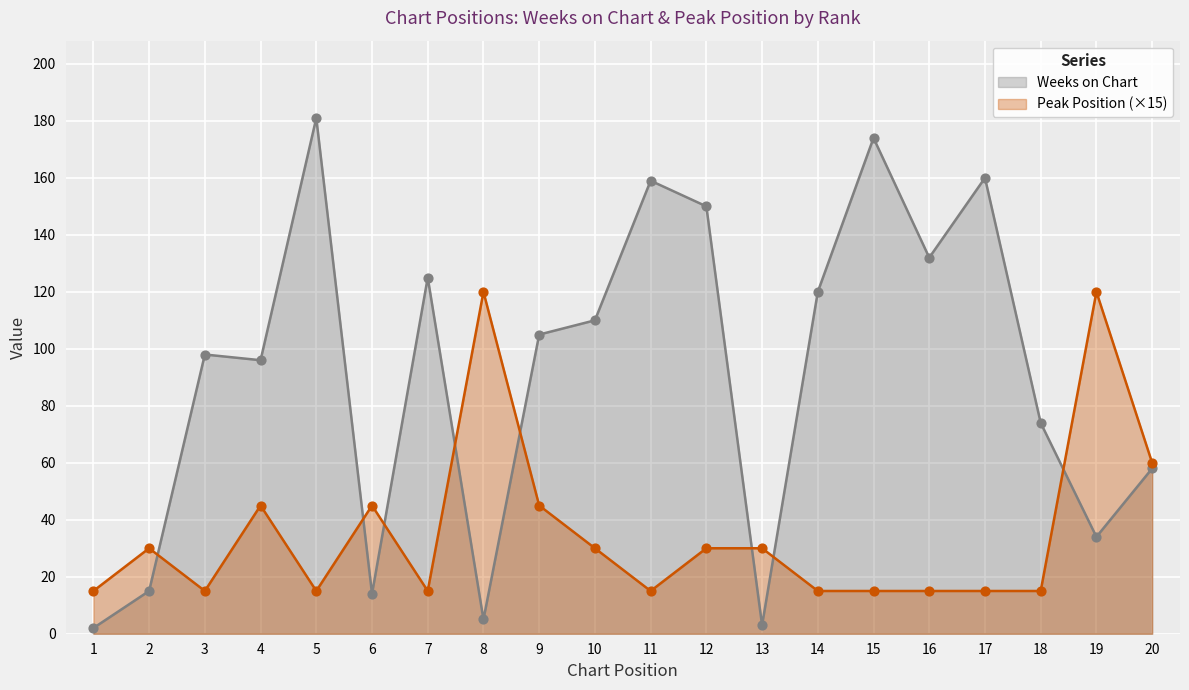

At which category is the sum across all series the highest?

5